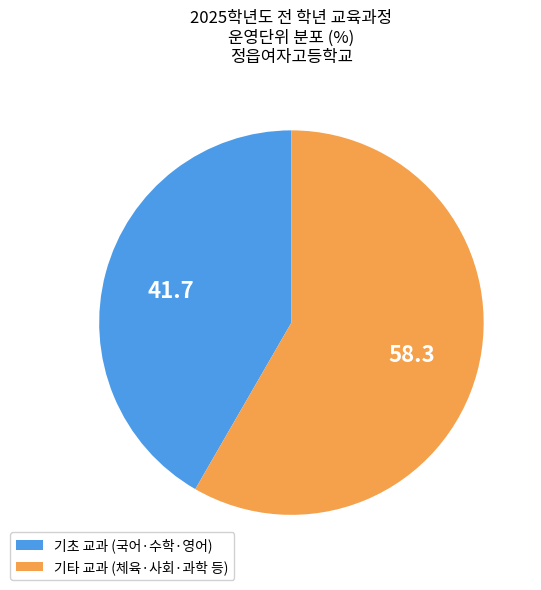

True or false: 기타 교과 (체육·사회·과학 등) accounts for 58% of the total.

True